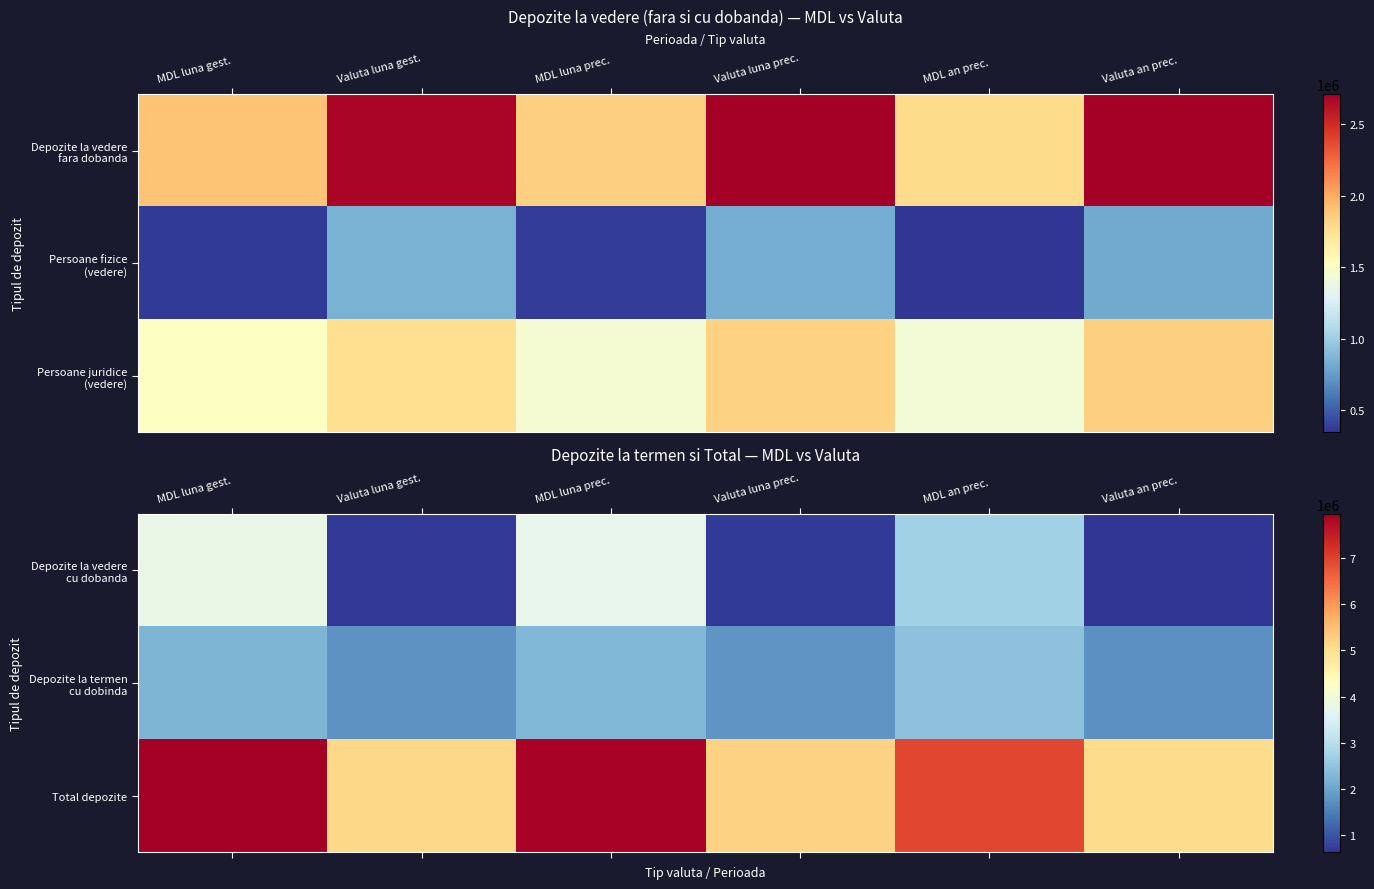

Between Valuta an prec. and MDL luna gest., which is larger?

MDL luna gest.